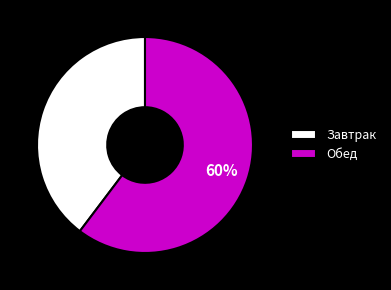

To the nearest percent, what is the combined percentage of Обед and Завтрак?

100%